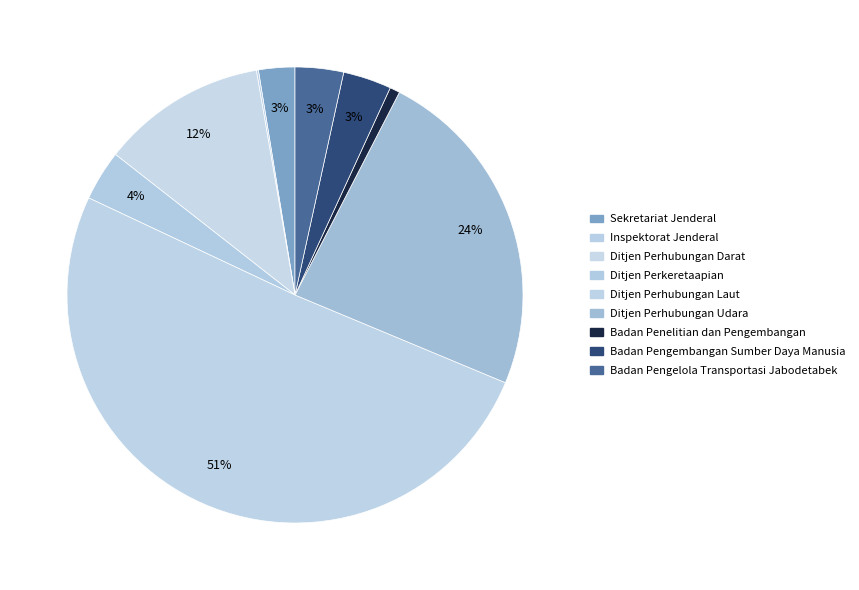

True or false: Badan Penelitian dan Pengembangan accounts for 12% of the total.

False